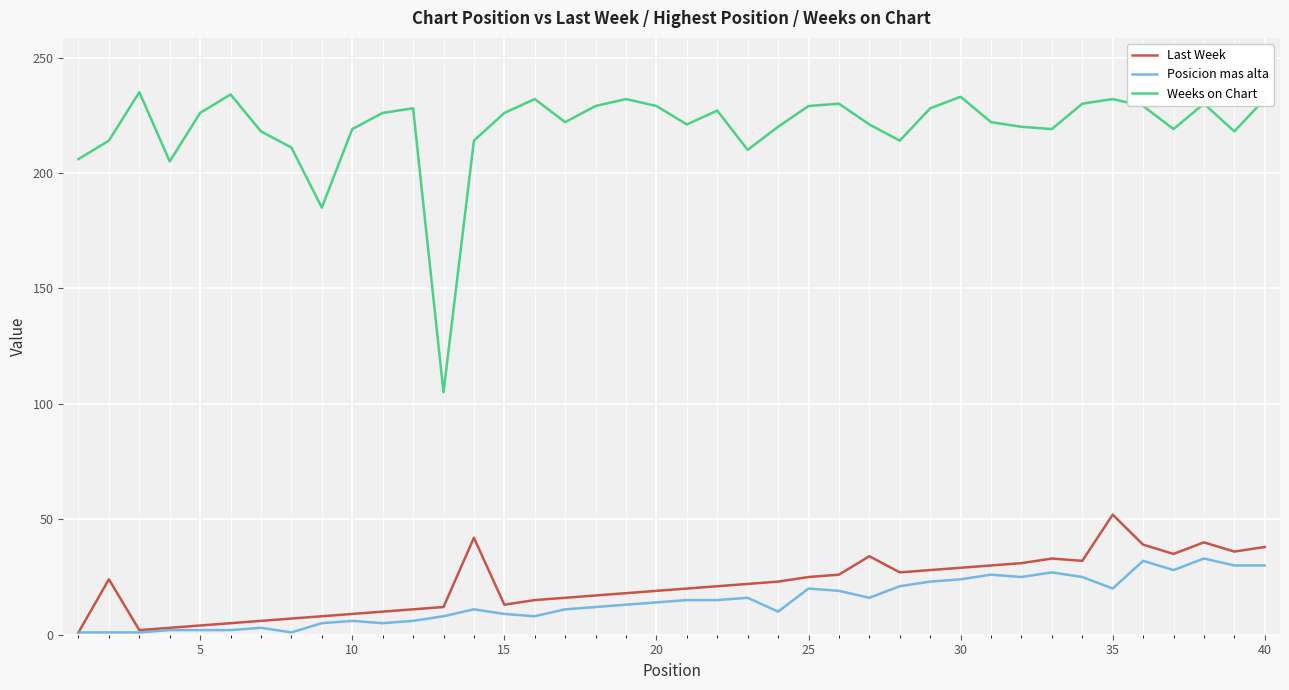

How many lines are shown in the chart?

3